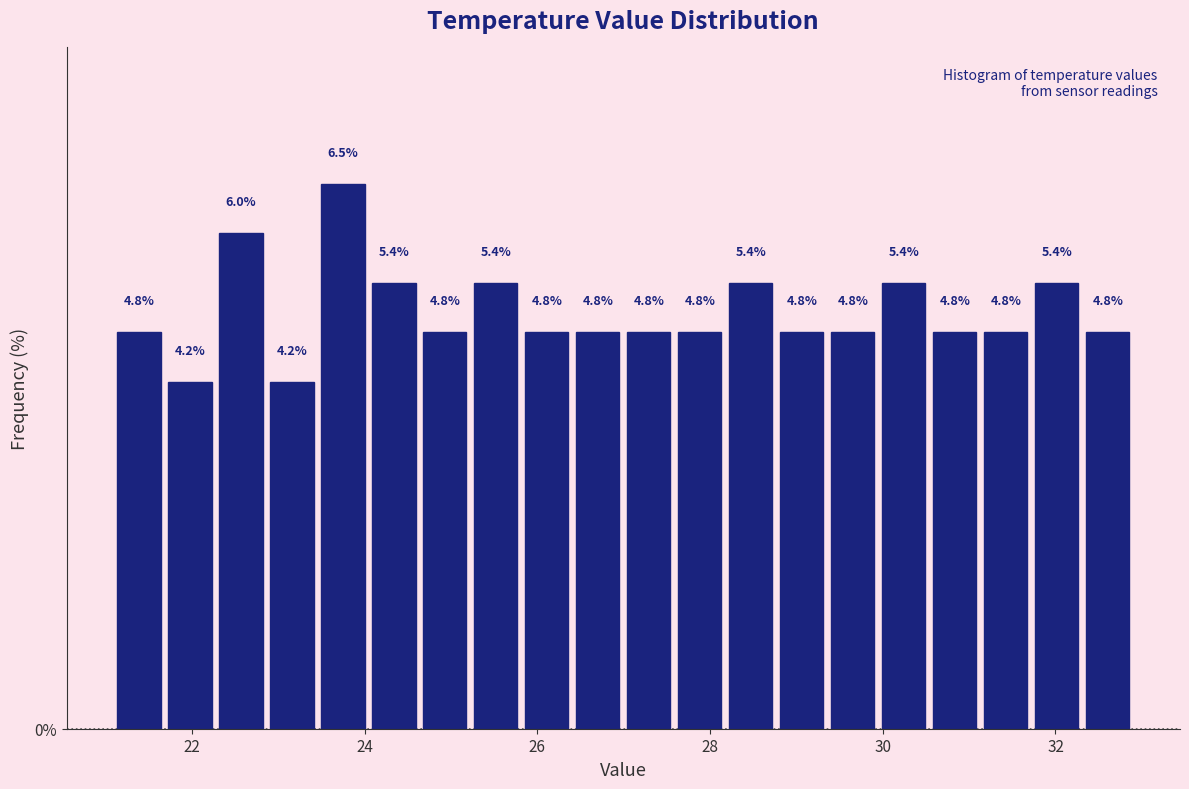

Around what value on the x-axis is the tallest bar? Give the approximate position of its centre, as read against the axis.

23.8